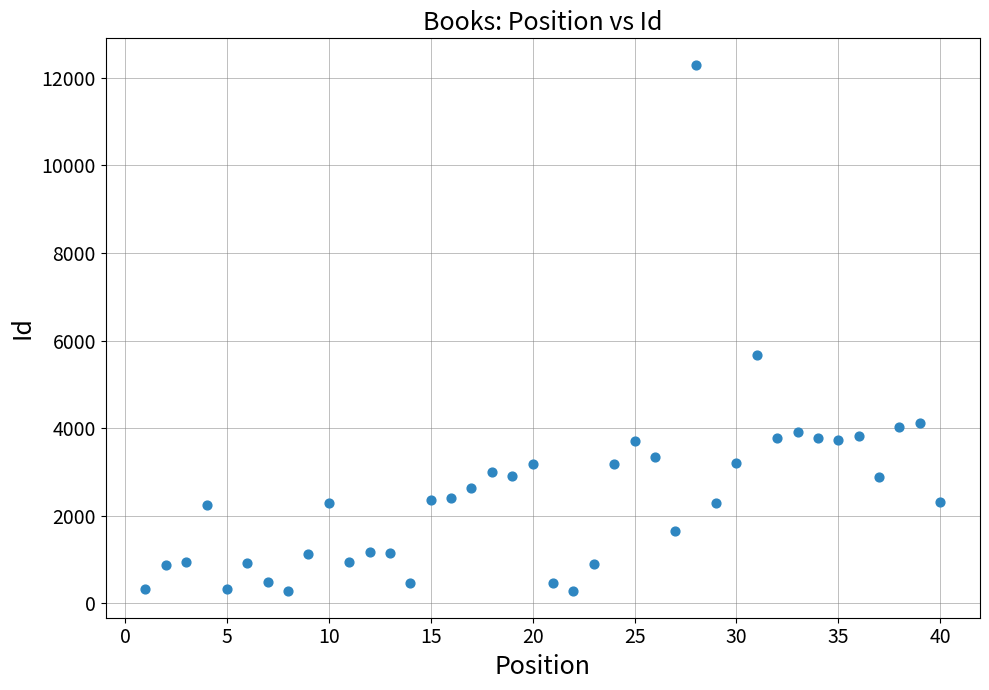

What is the range of Y values (max minus min)?

12031